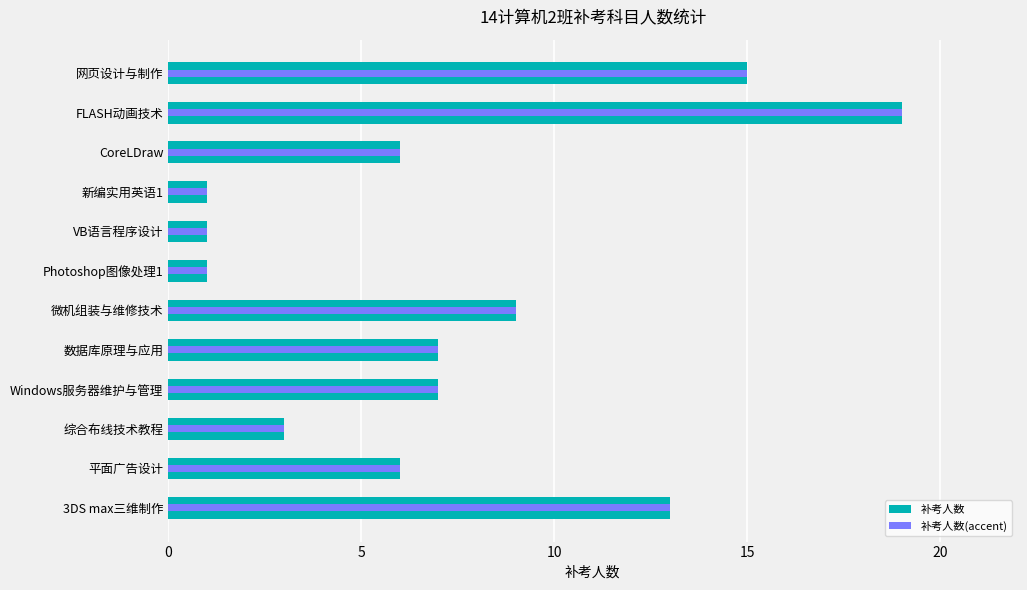

What is the highest value of the 补考人数 series?

19